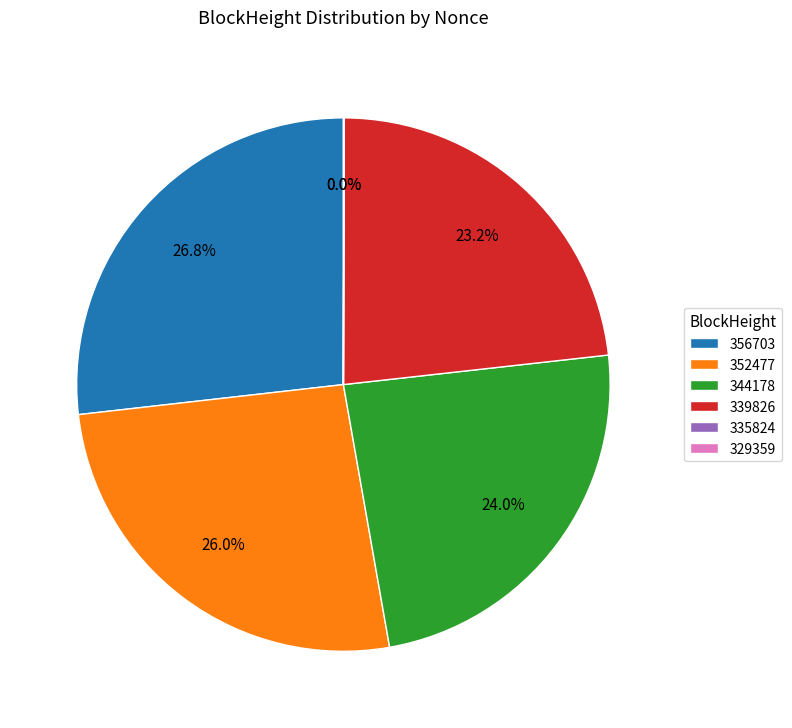

Combined, do 352477 and 356703 account for over 50%?

Yes